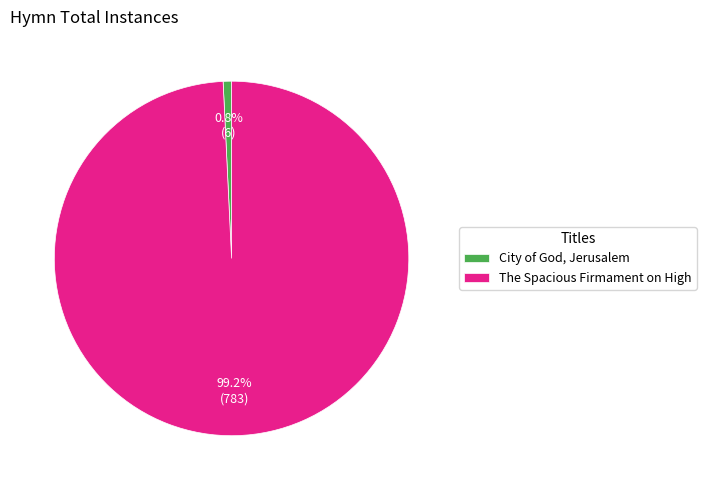

Rank the categories by value from highest to lowest.

The Spacious Firmament on High, City of God, Jerusalem